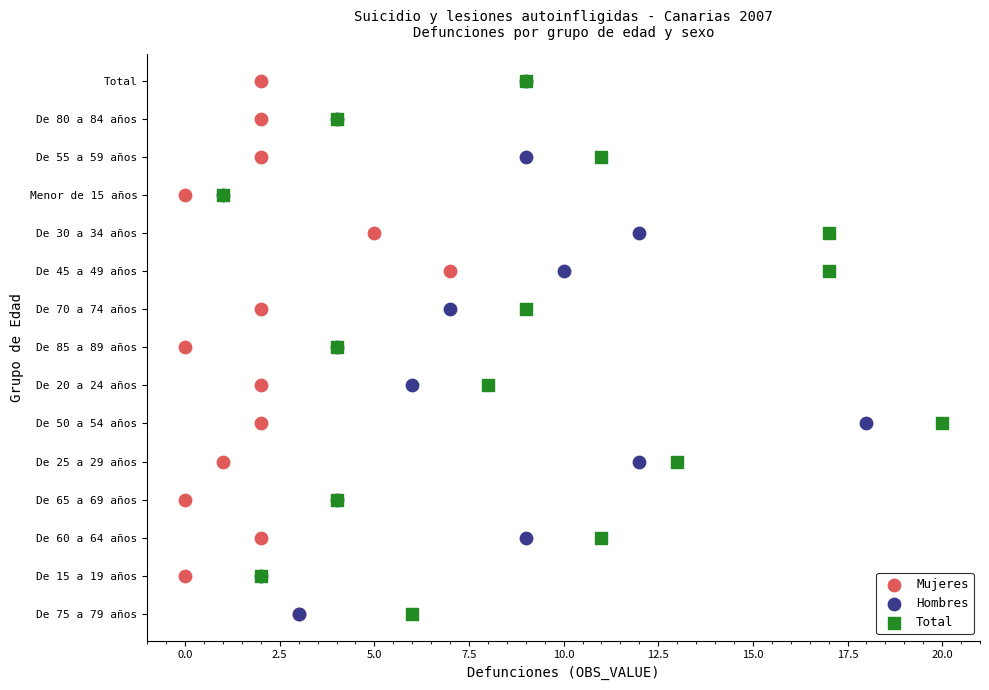

What are all the series names shown in the legend?

Mujeres, Hombres, Total